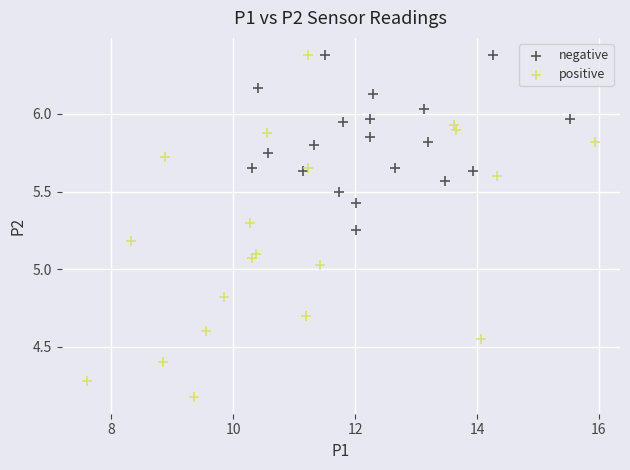

Which series has the largest Y range (max minus min)?

positive